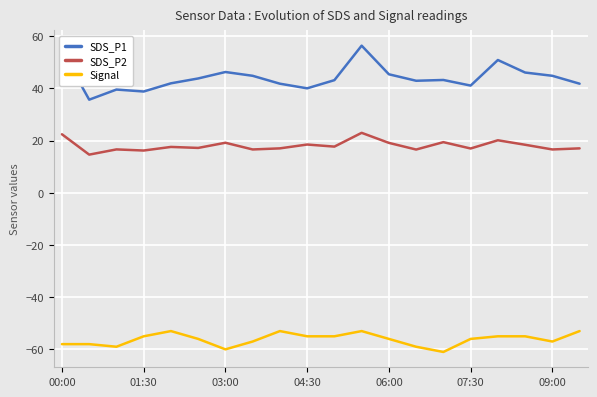

Which series has the largest total across all categories?

SDS_P1